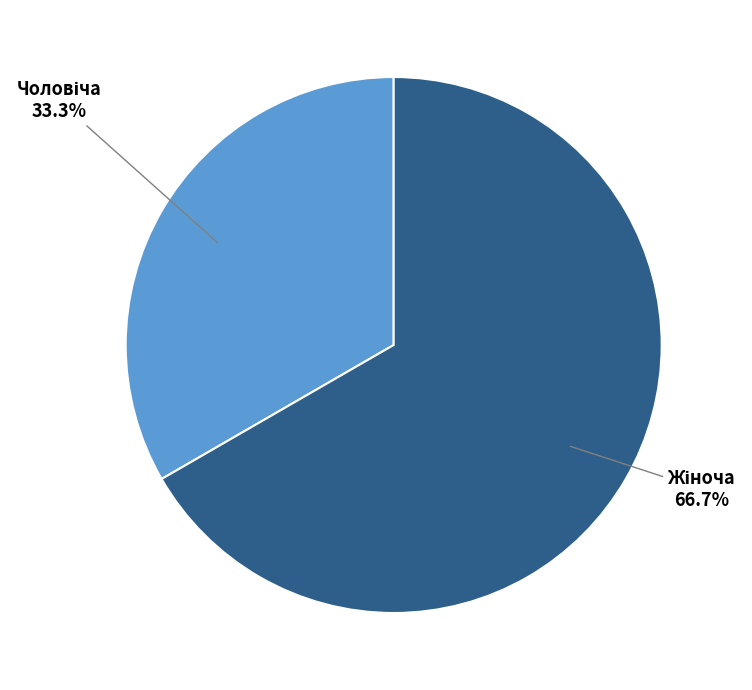

To the nearest percent, what is the difference between the largest and smallest slice percentages?

33%